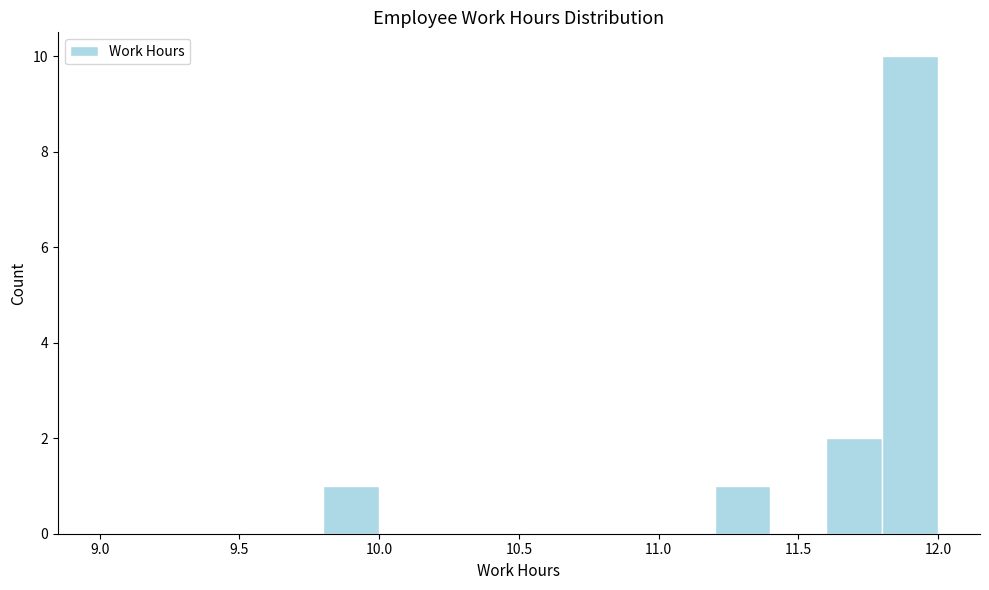

What is the height of the bar covering 11.6 to 11.8 on the x-axis? The values are not printed on the chart, so give them approximately, as read against the axis.

2